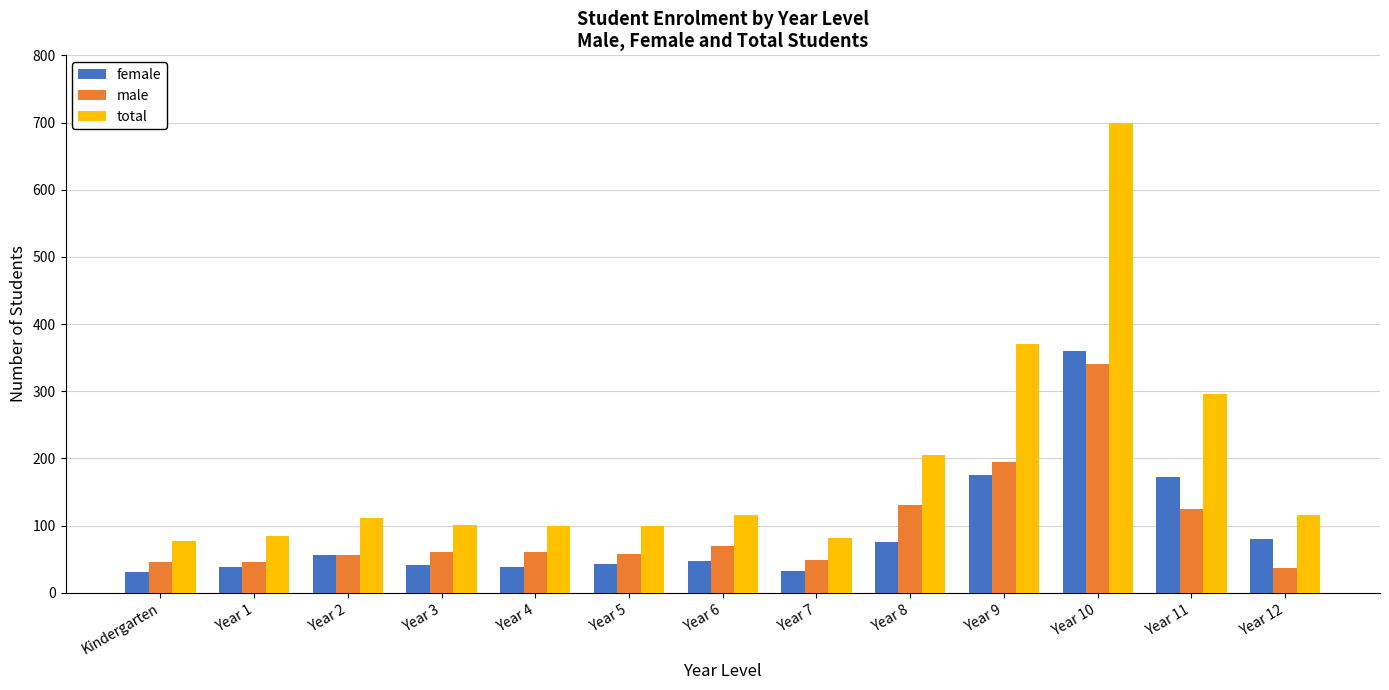

How many groups of bars are there?

13